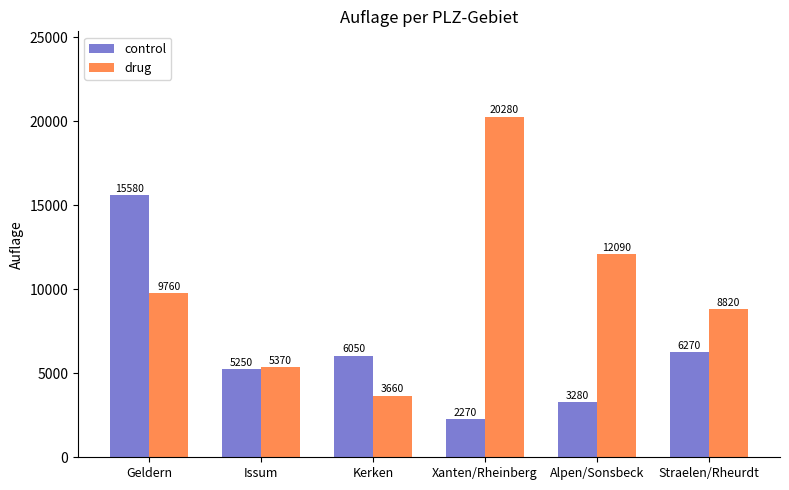

What is the total value across all series at Kerken?

9710